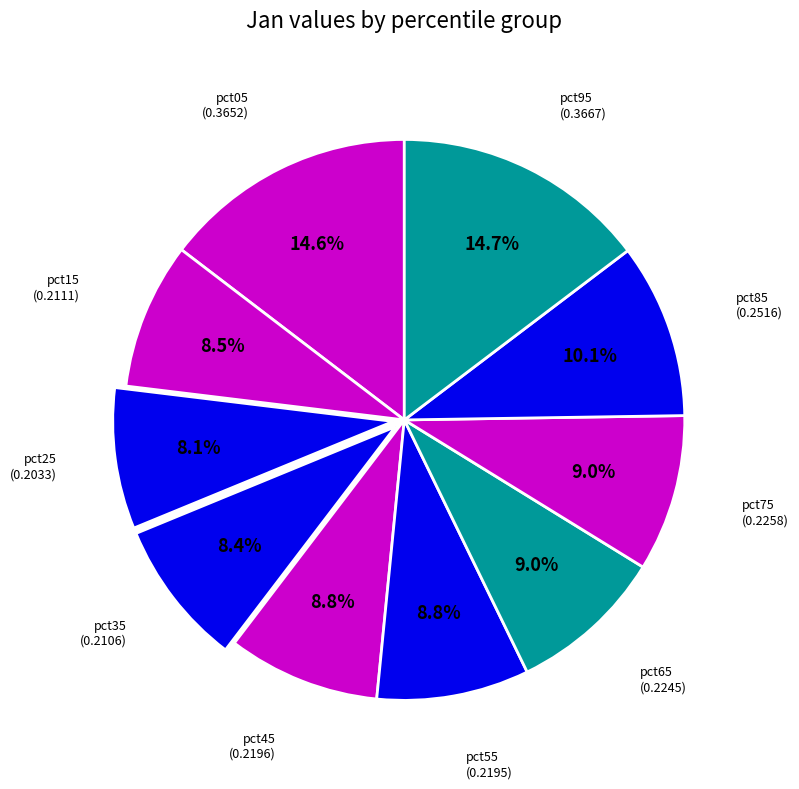

Which category has the biggest portion of the pie?

pct95